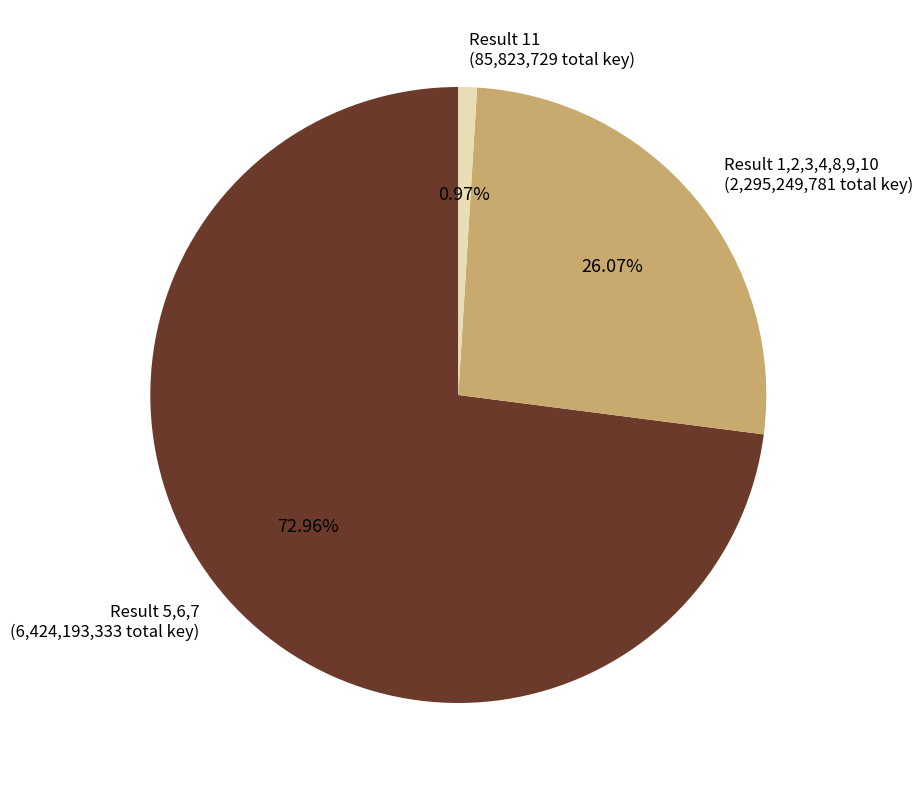

Which has a higher value, Result 11 (85,823,729 total key) or Result 5,6,7 (6,424,193,333 total key)?

Result 5,6,7 (6,424,193,333 total key)